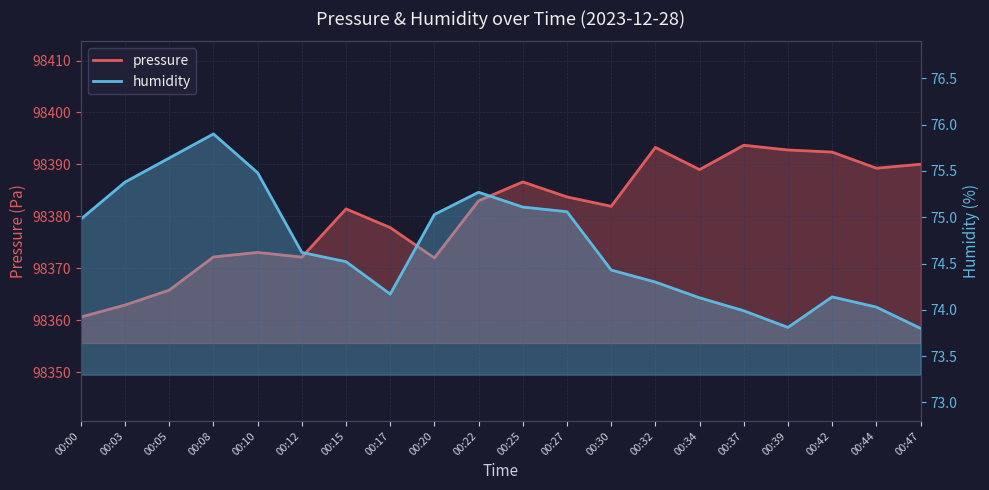

What is the value of the pressure point at the 4th from the left?

98372.2